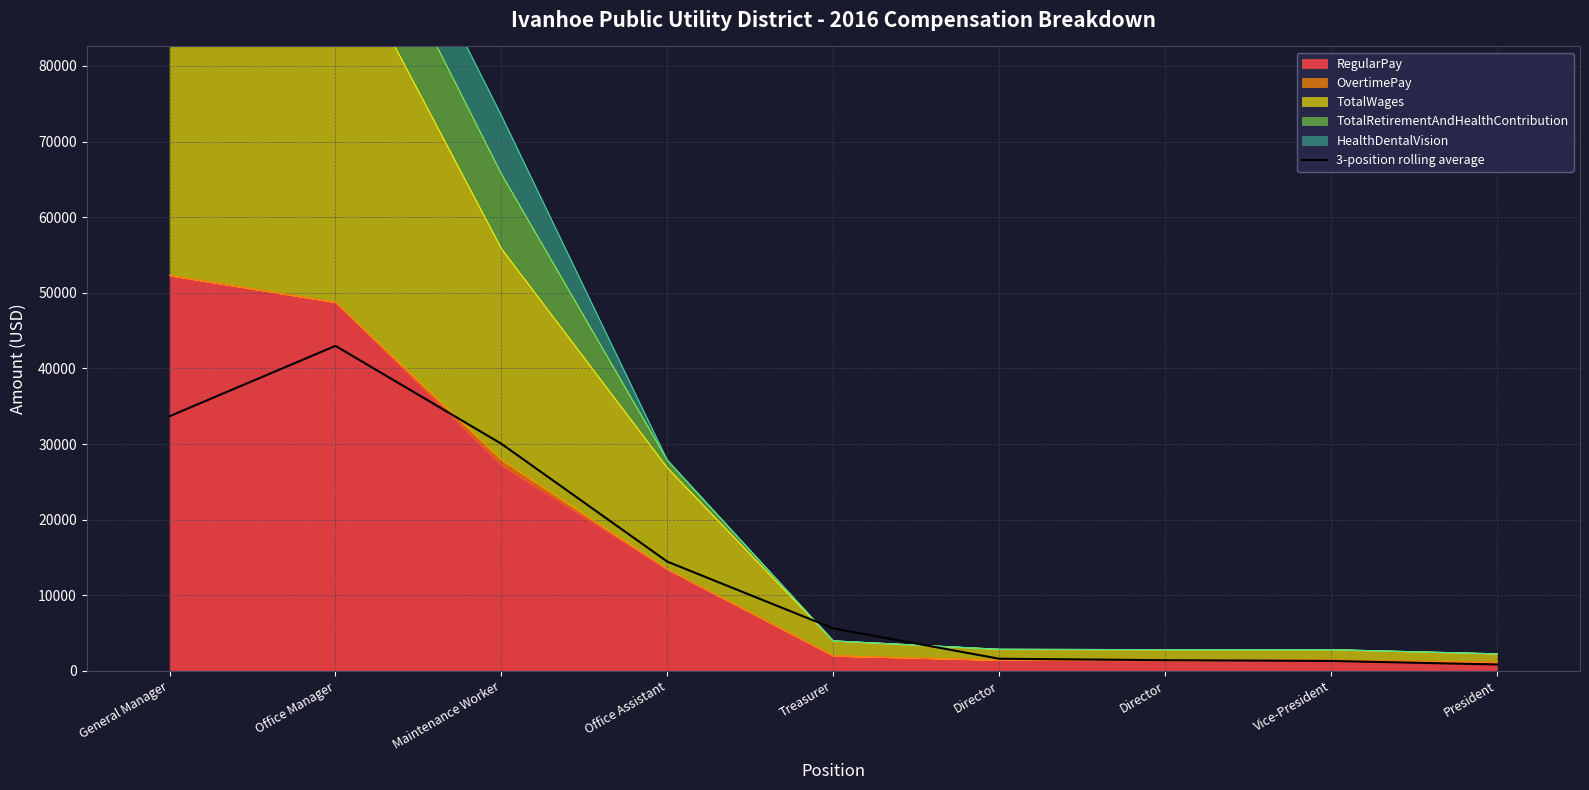

Where is the first local maximum?

Office Manager